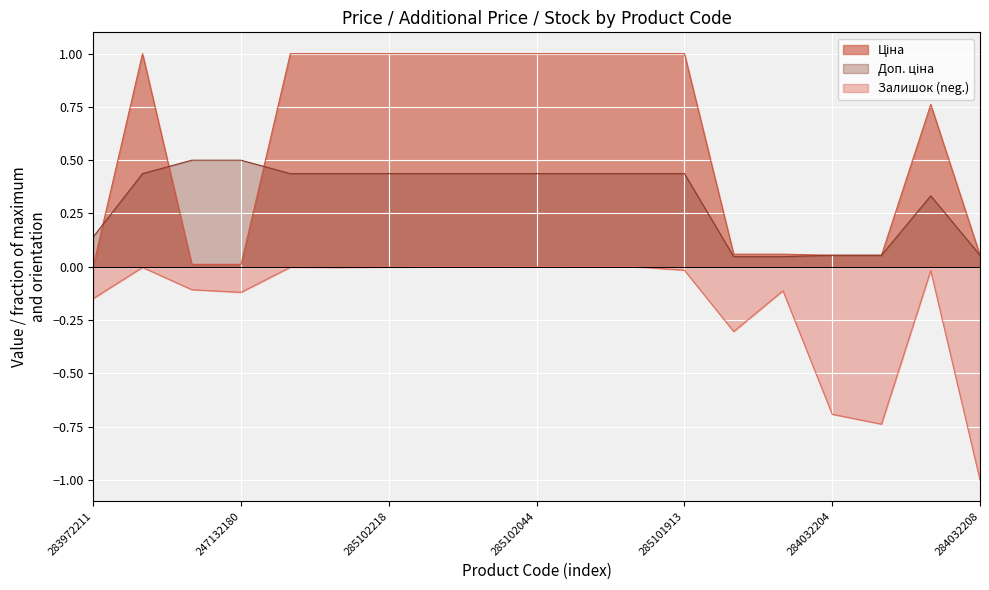

Where is the first local minimum for Залишок?

247132180